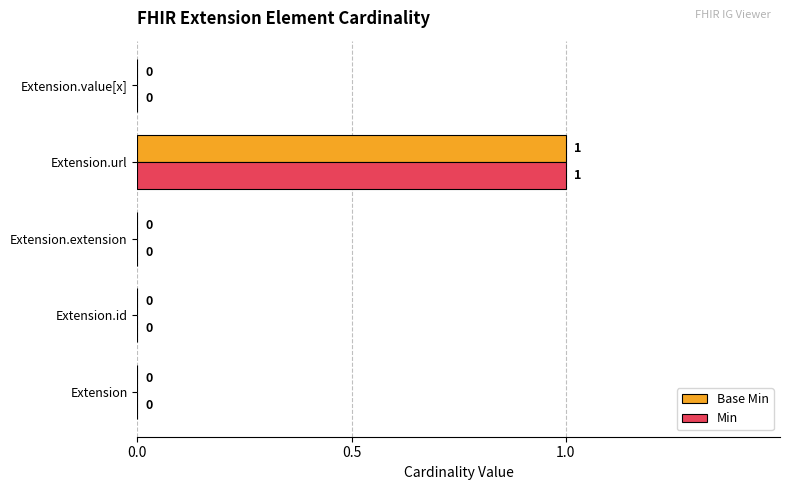

How many Min values are between 0 and 1?

5